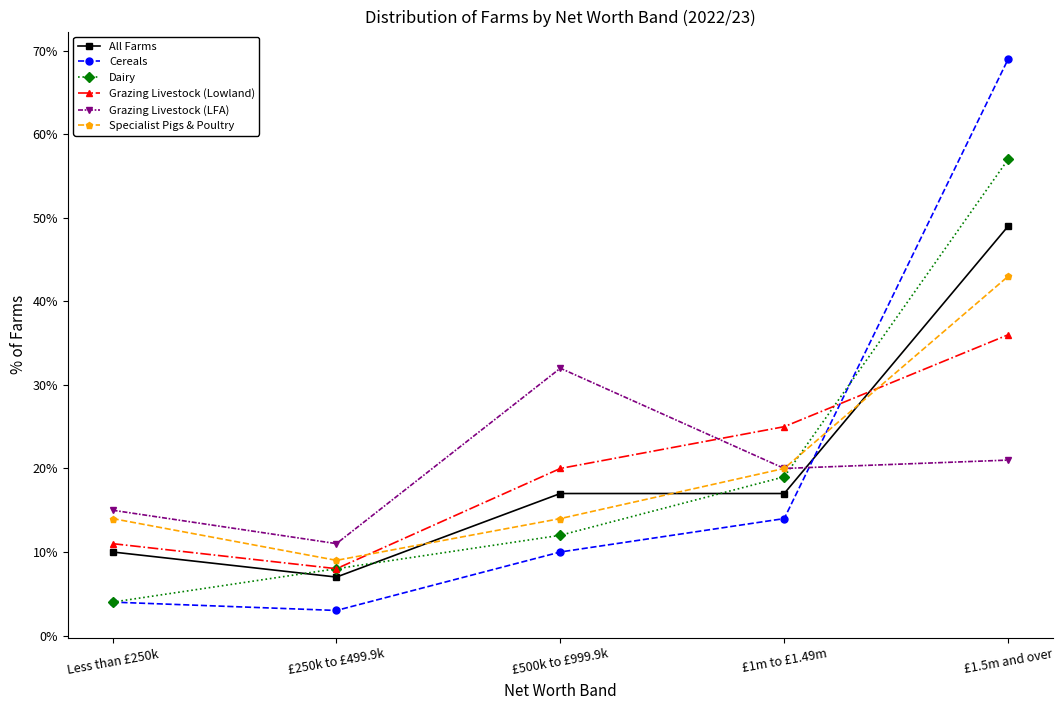

What is the spread (max minus min) of values at £500k to £999.9k?

22